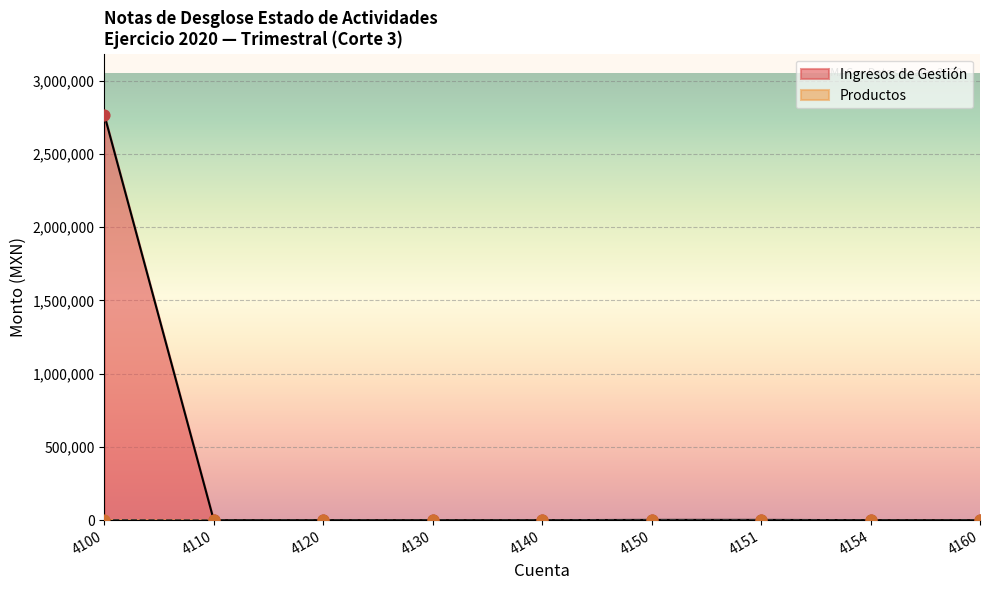

Which series has the widest spread of Y values?

Ingresos de Gestión